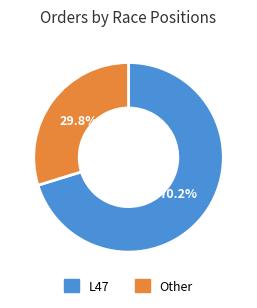

Rank the categories by value from highest to lowest.

L47, Other